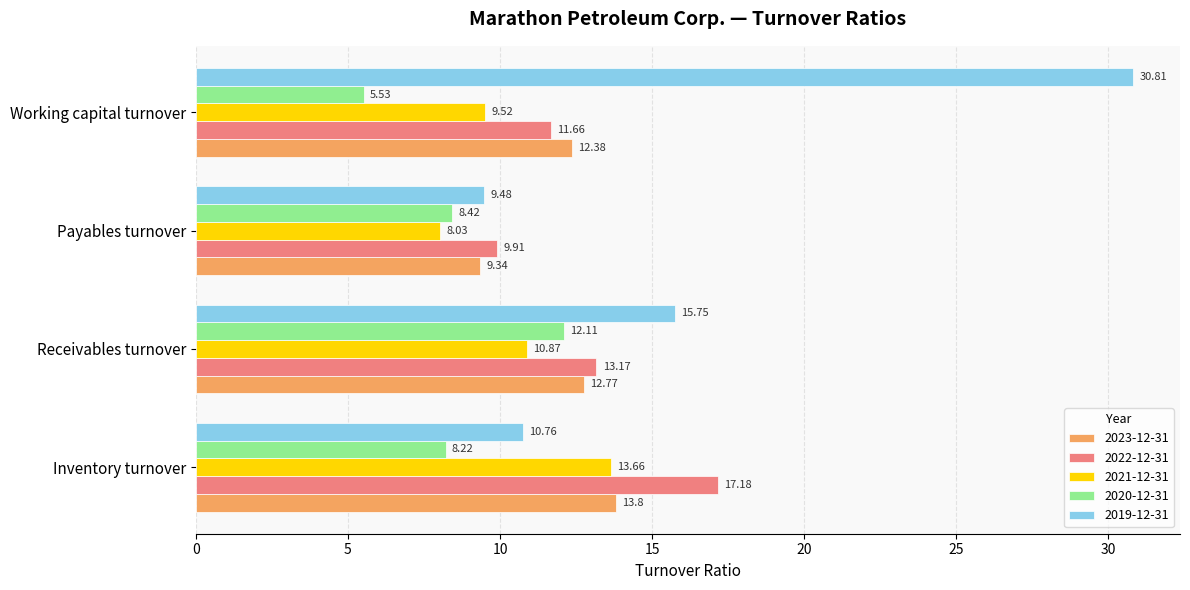

What is the difference between the maximum and minimum values in the 2021-12-31 series?

5.6